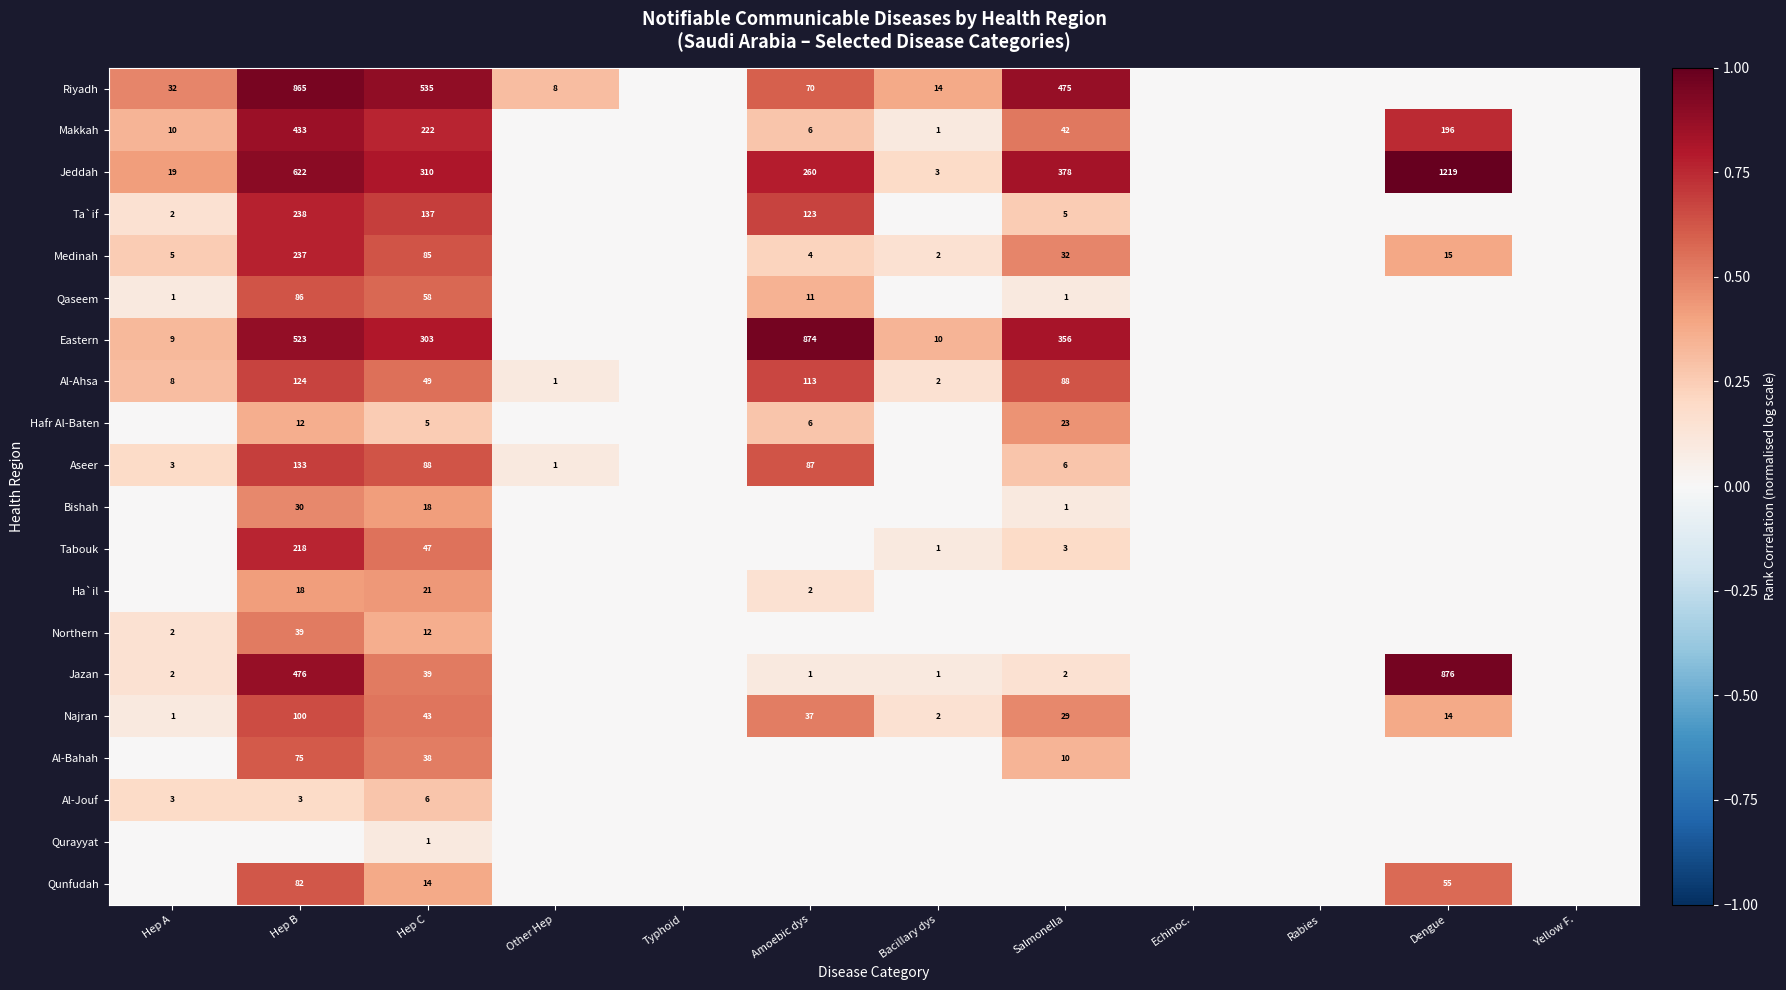

True or false: Qunfudah has a value of 8 at Hep C.

False